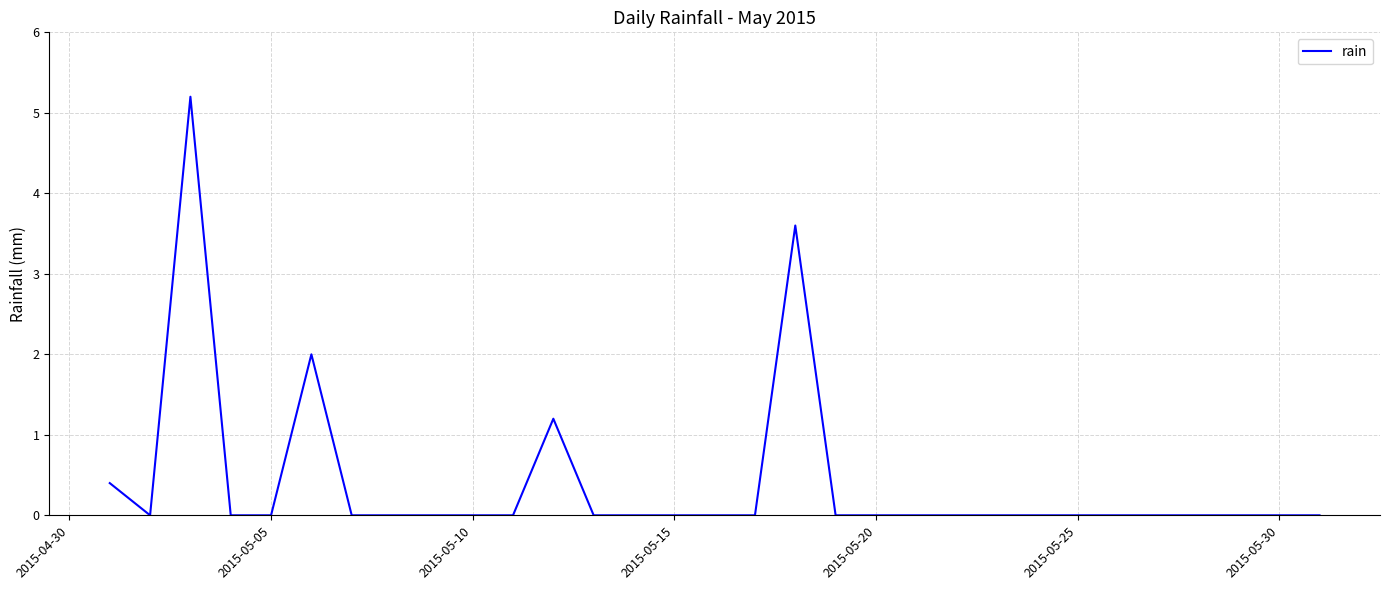

What is the difference between the maximum and minimum values?

5.2